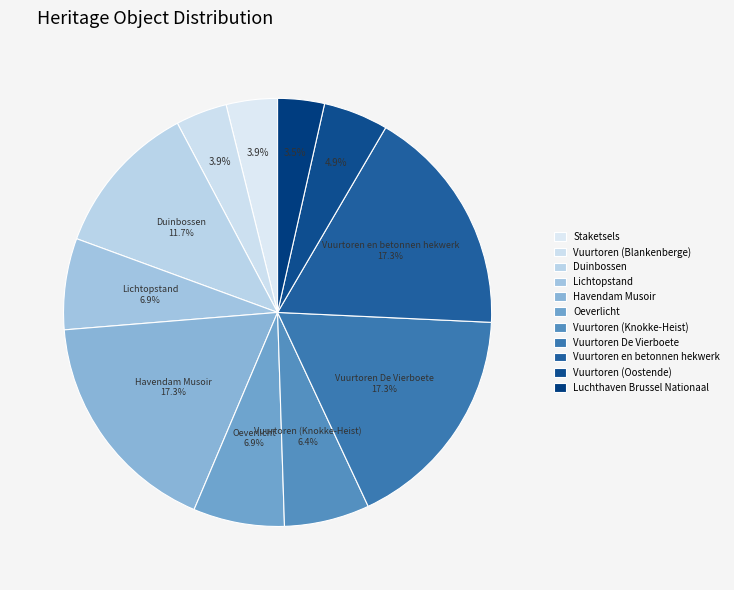

Combined, do Vuurtoren De Vierboete and Oeverlicht account for over 50%?

No